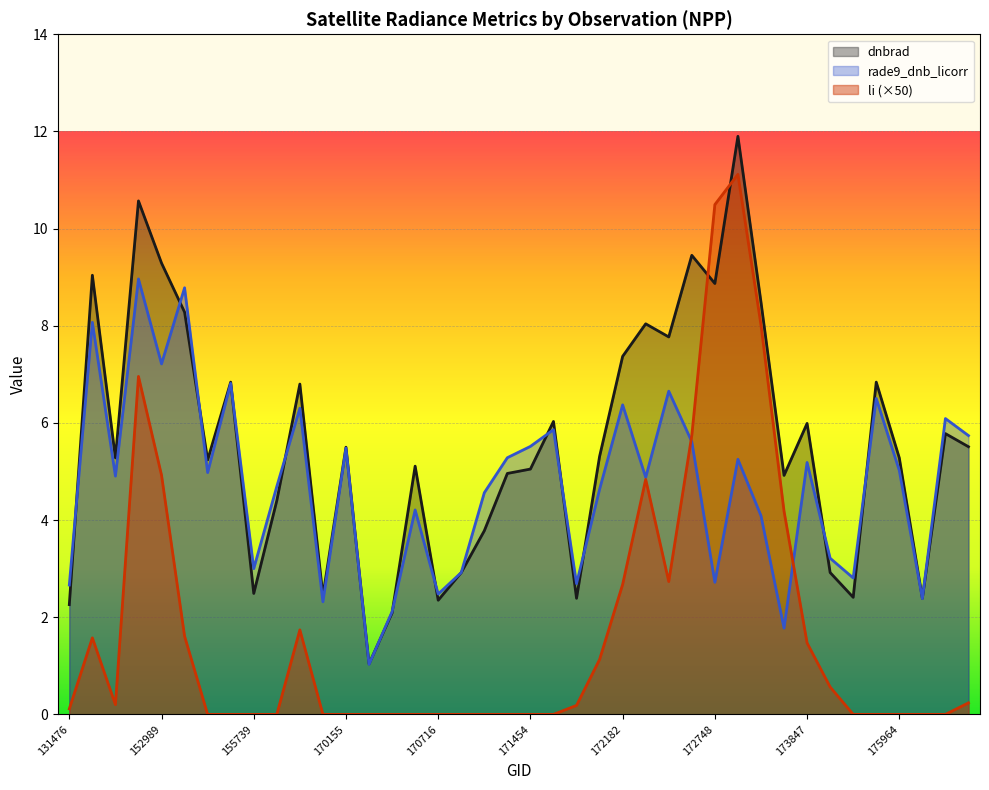

True or false: li has a value of 0.2 at 171820.

True